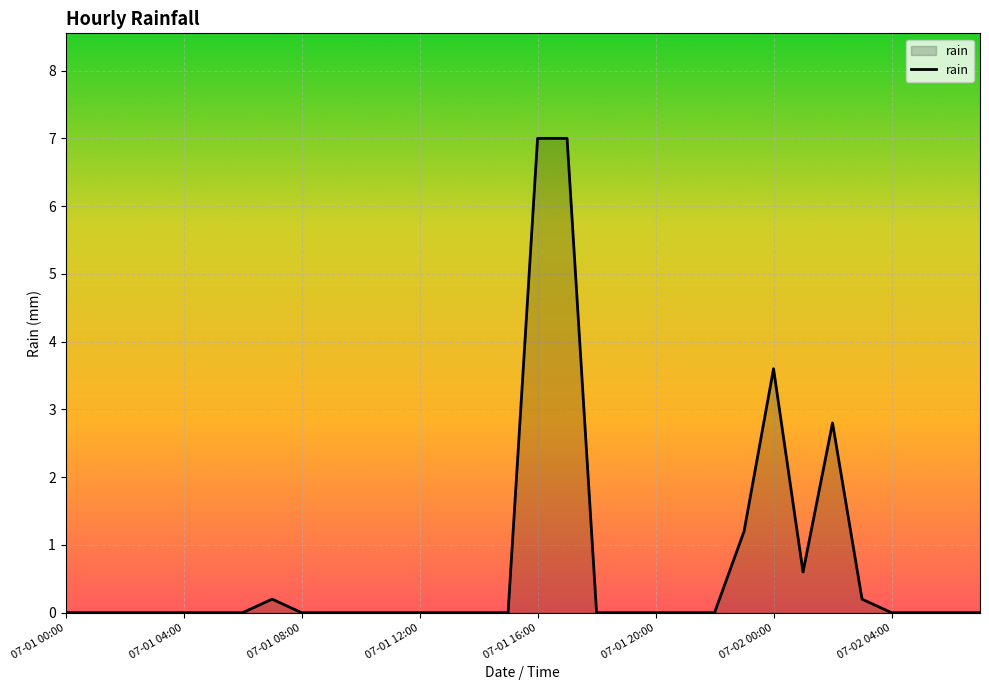

What is the difference between the maximum and minimum values?

7.0